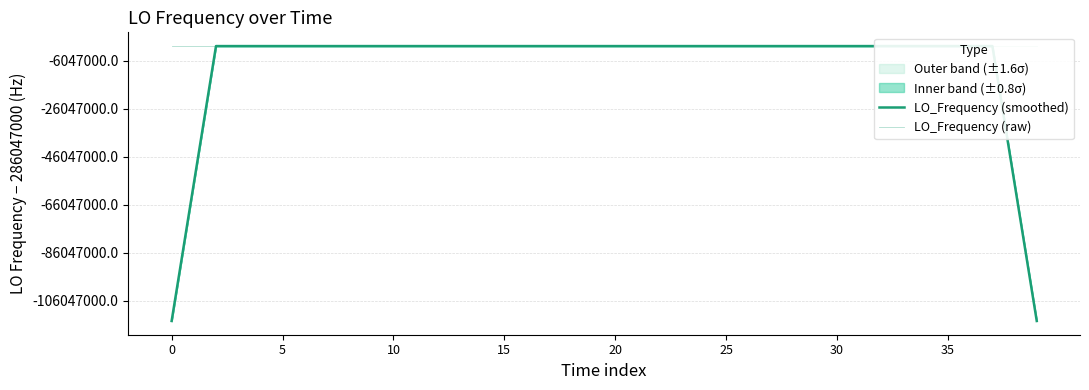

How many interior local peaks does the LO_Frequency (smoothed) series have?

10